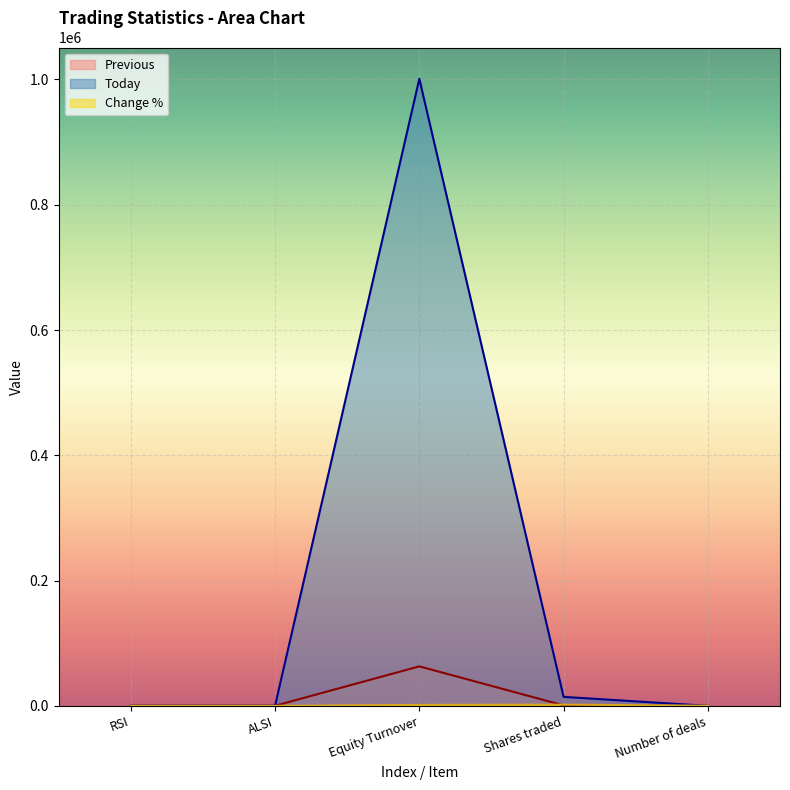

How many interior local peaks does the Today series have?

1